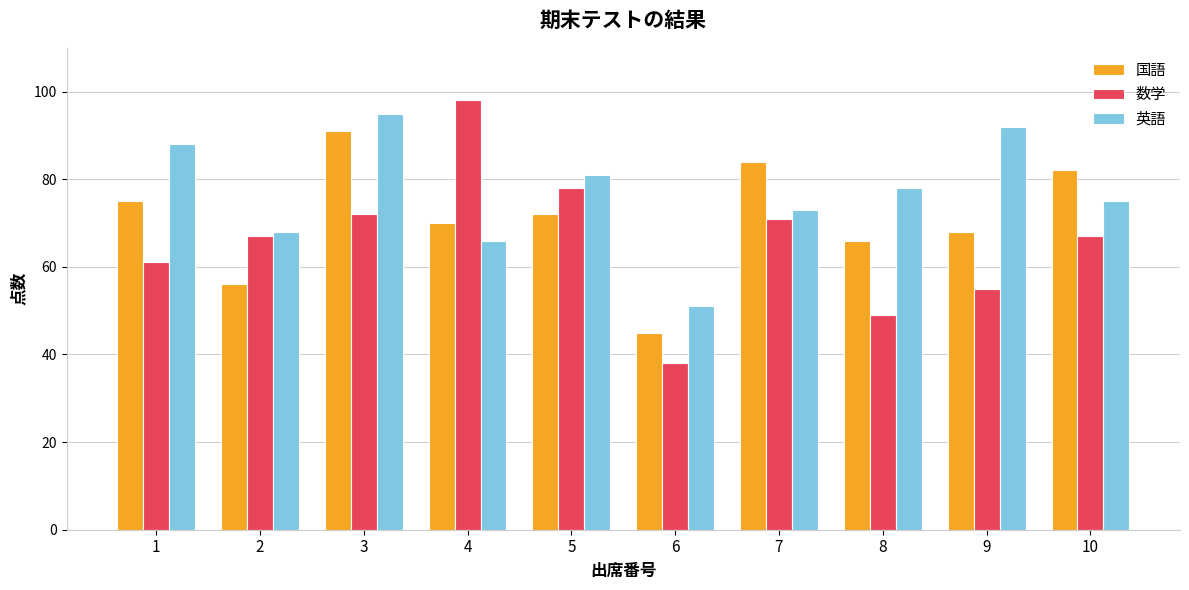

True or false: 数学 has a value of 38 at 6.

True